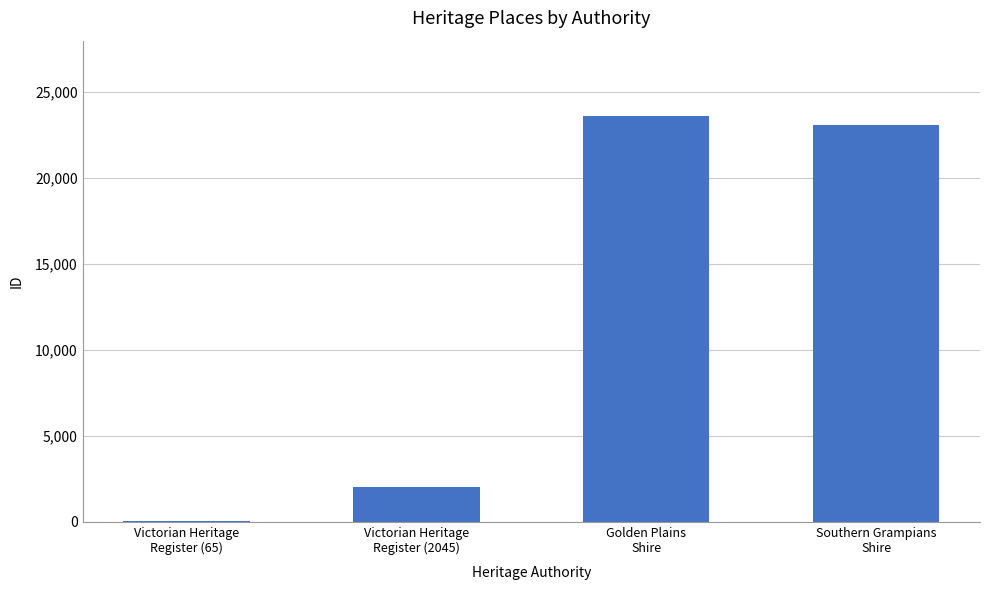

What is the sum of all values?

48781